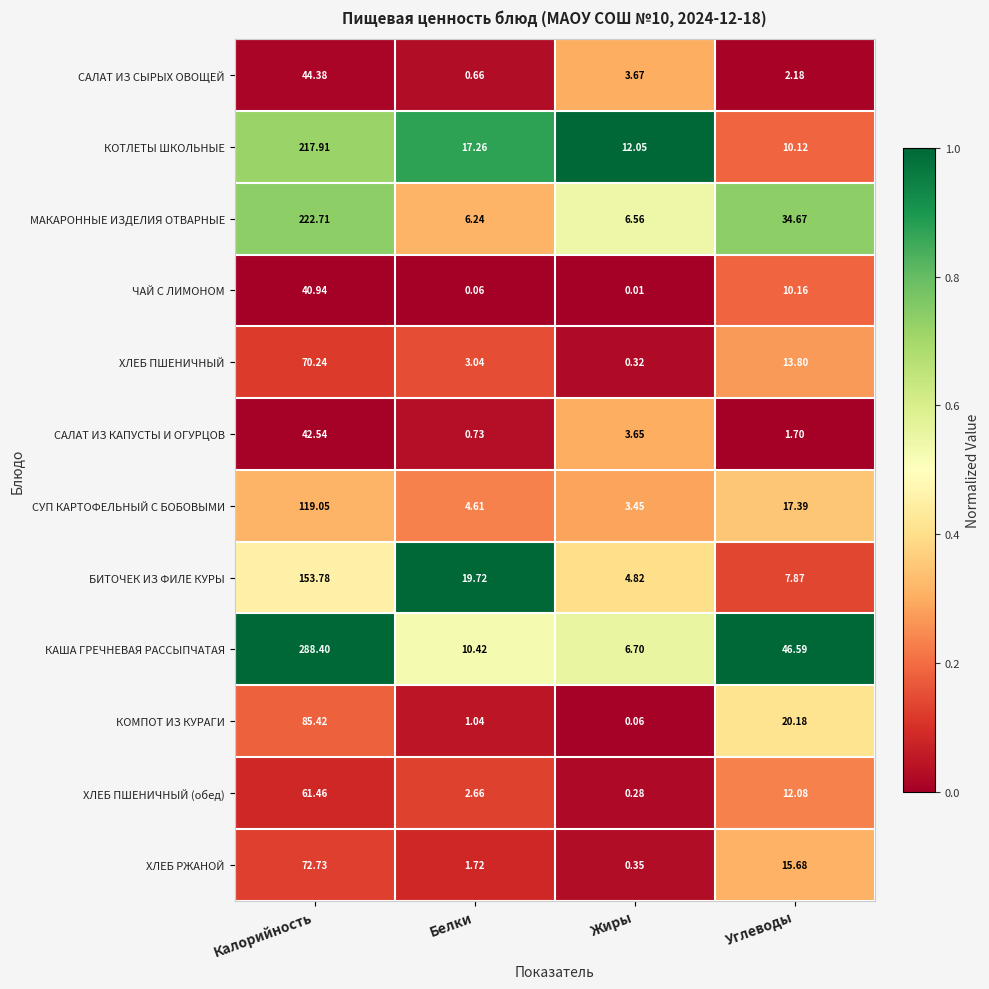

Which series changed the most between Белки and Жиры?

БИТОЧЕК ИЗ ФИЛЕ КУРЫ